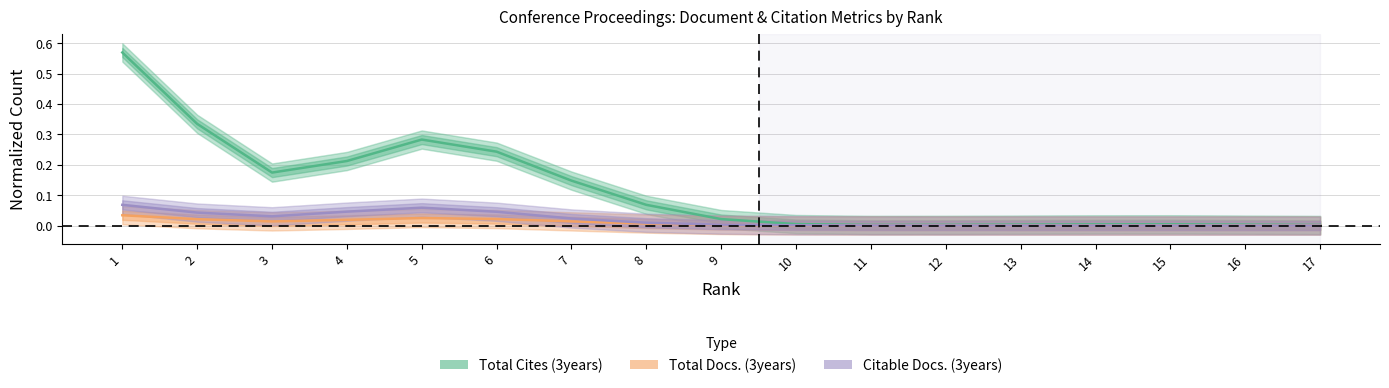

What is the spread (max minus min) of values at 4?

0.2